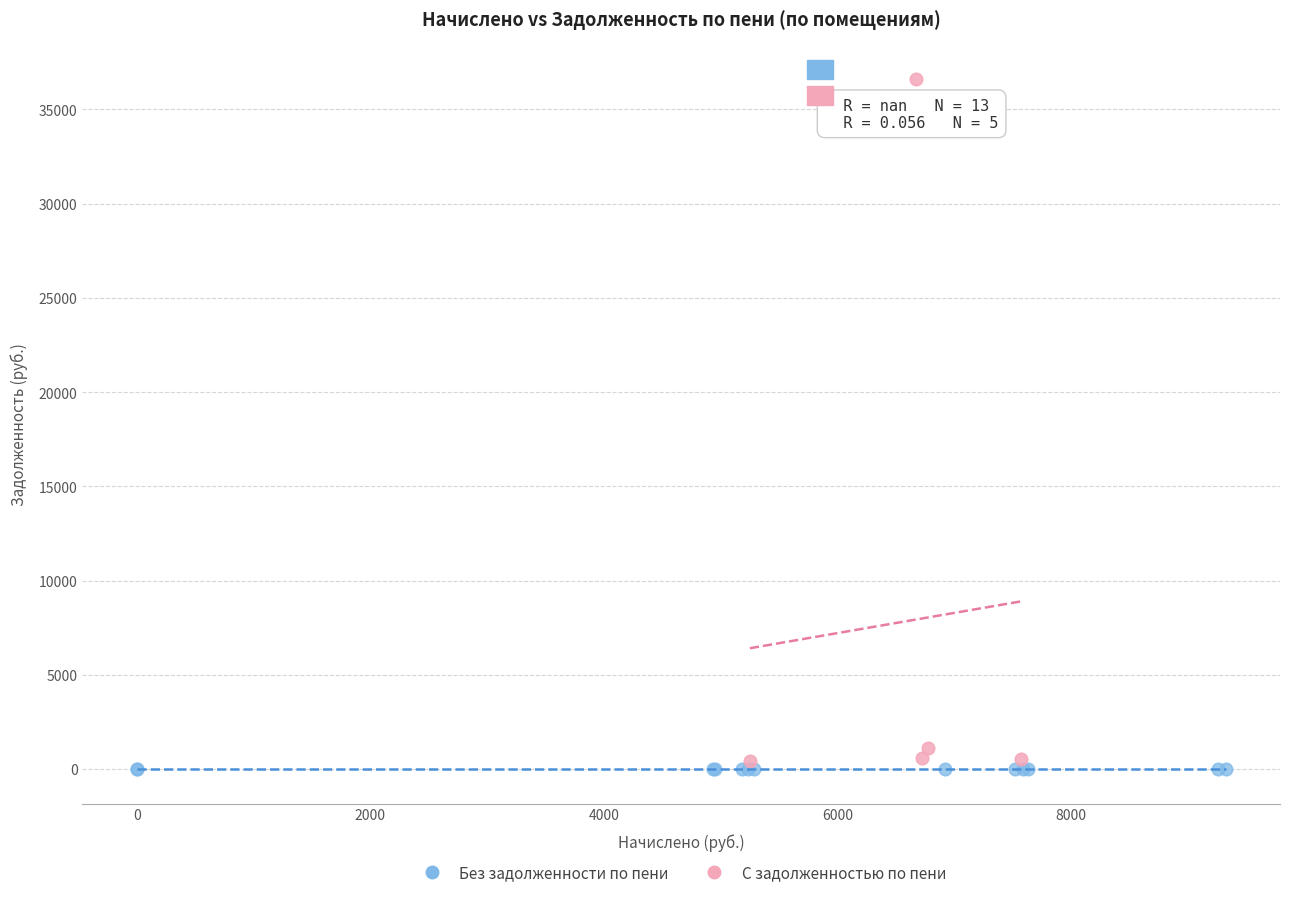

Which series contains the highest Y value?

С задолженностью по пени